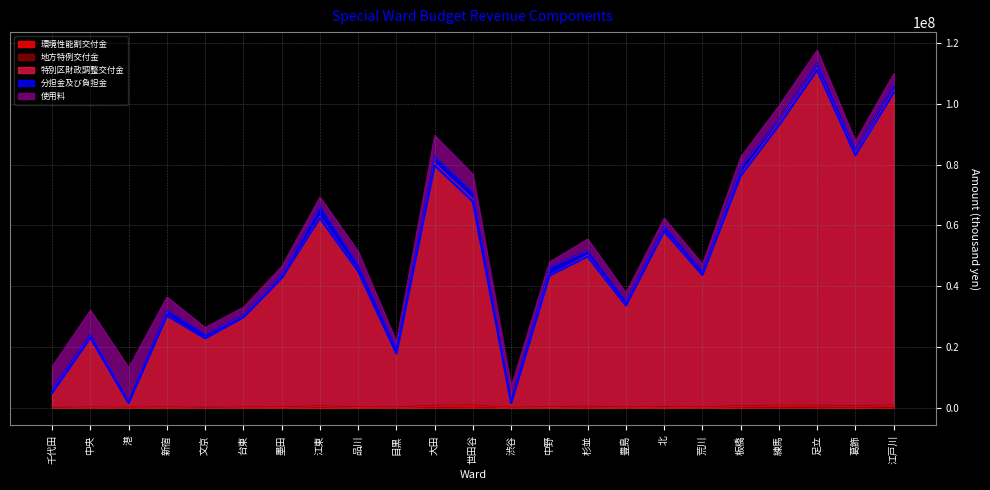

What is the average value of the 特別区財政調整交付金 series?

48860267